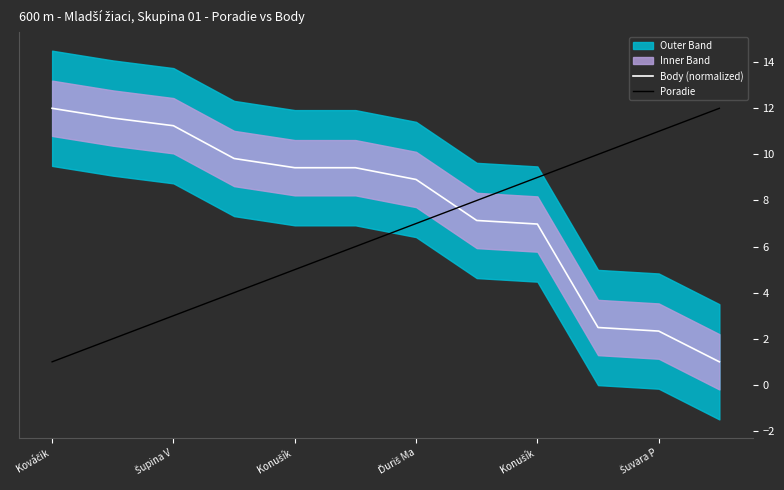

How many times do Body (normalized) and Poradie cross each other?

1